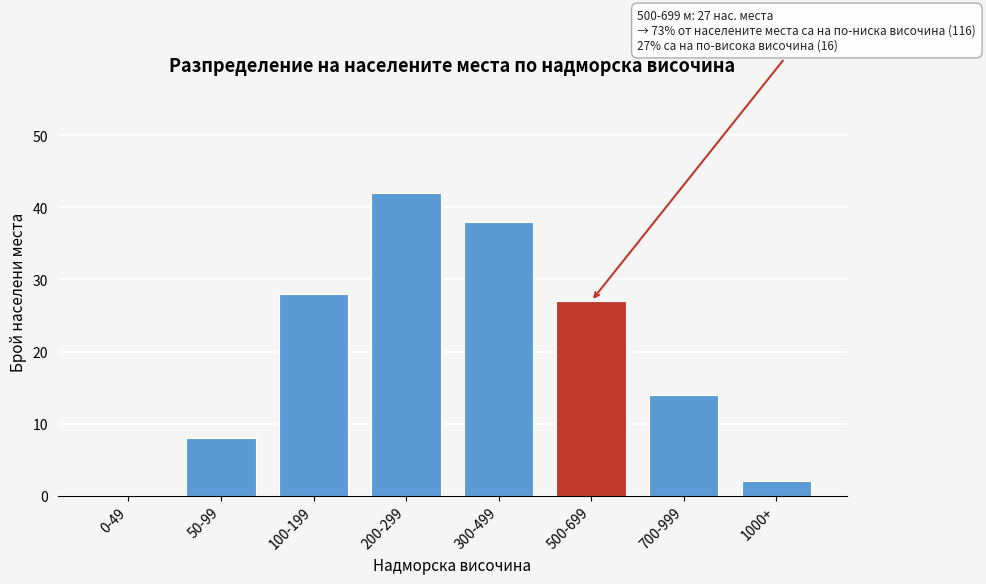

Reading left to right, list all the values displayed in this chart.

0-49=0	50-99=8	100-199=28	200-299=42	300-499=38	500-699=27	700-999=14	1000+=2